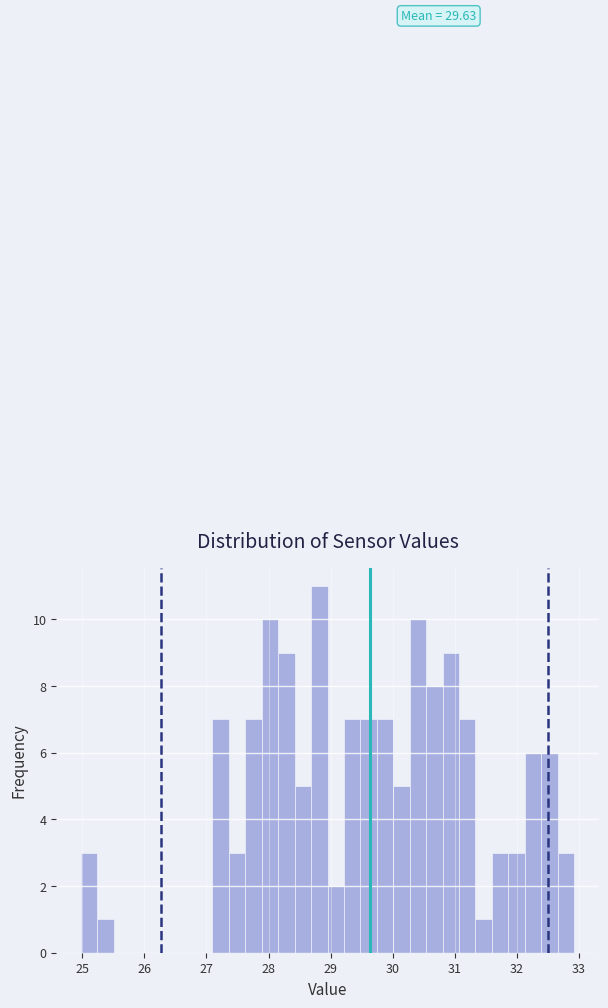

Read against the x-axis, roughly where is the centre of the tallest bar?

28.8